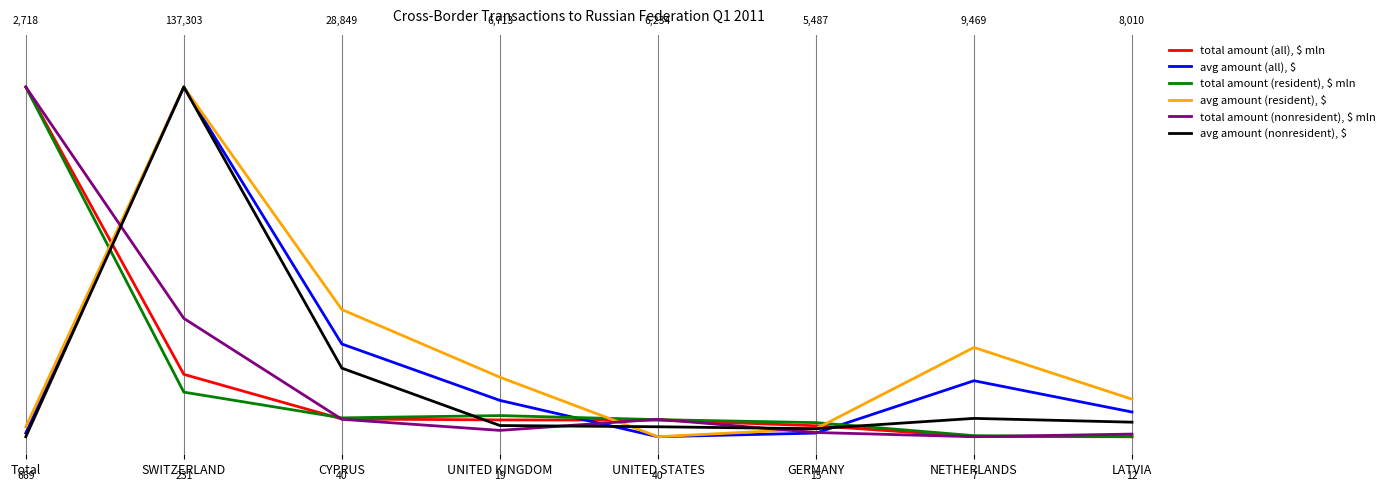

At which label does total amount (resident), $ mln reach its minimum?

LATVIA